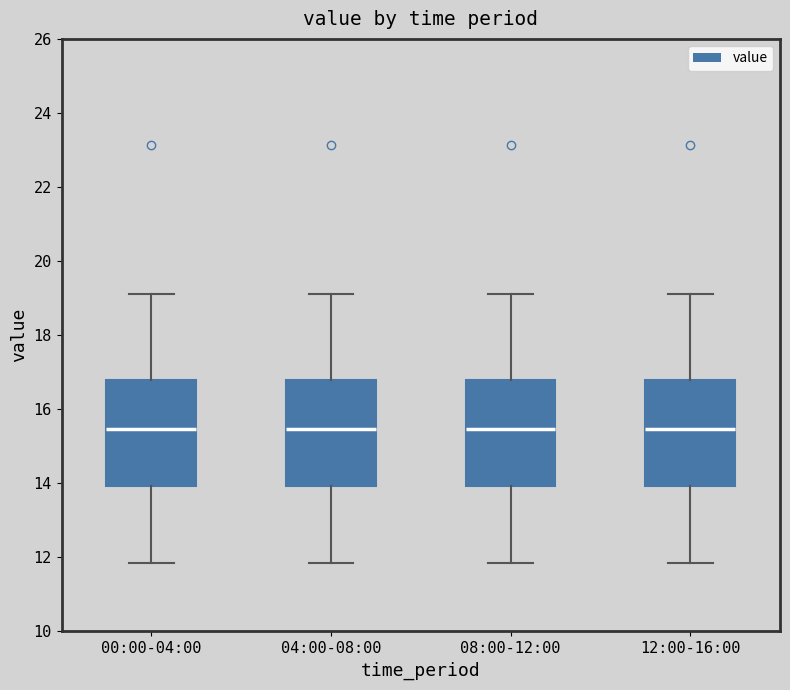

Where is the lower edge of the box for 04:00-08:00 on the y-axis? The values are not printed on the chart, so give them approximately, as read against the axis.

14.0